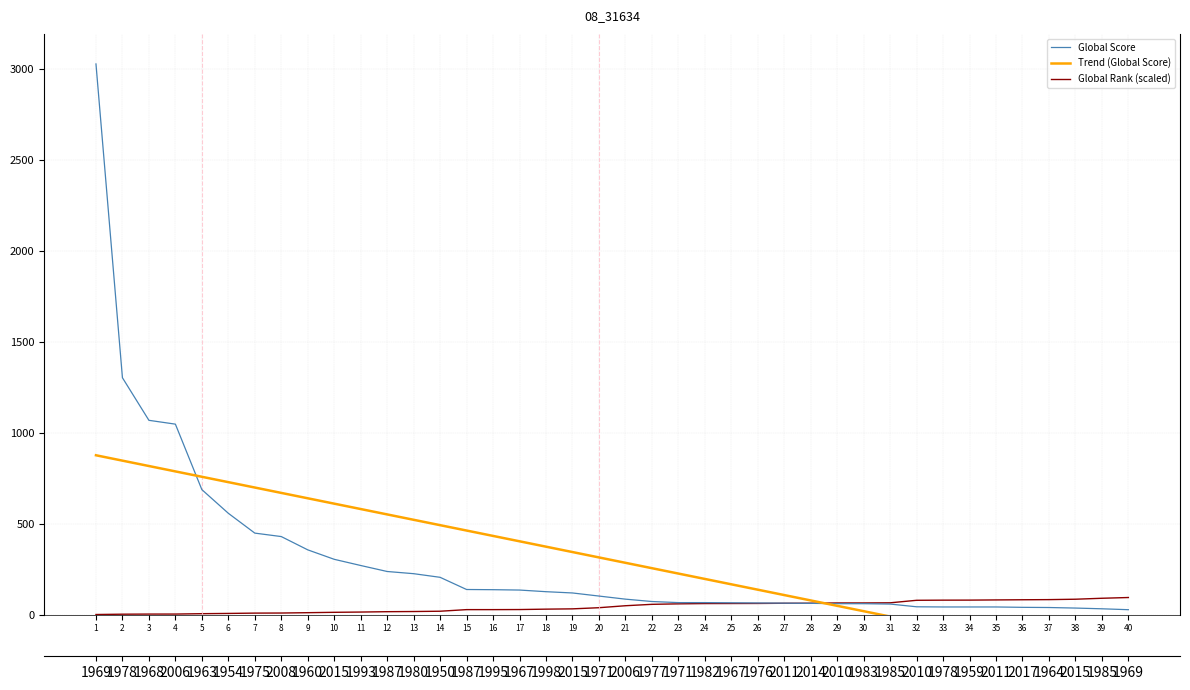

How many data points in Global Score are less than 102?

20